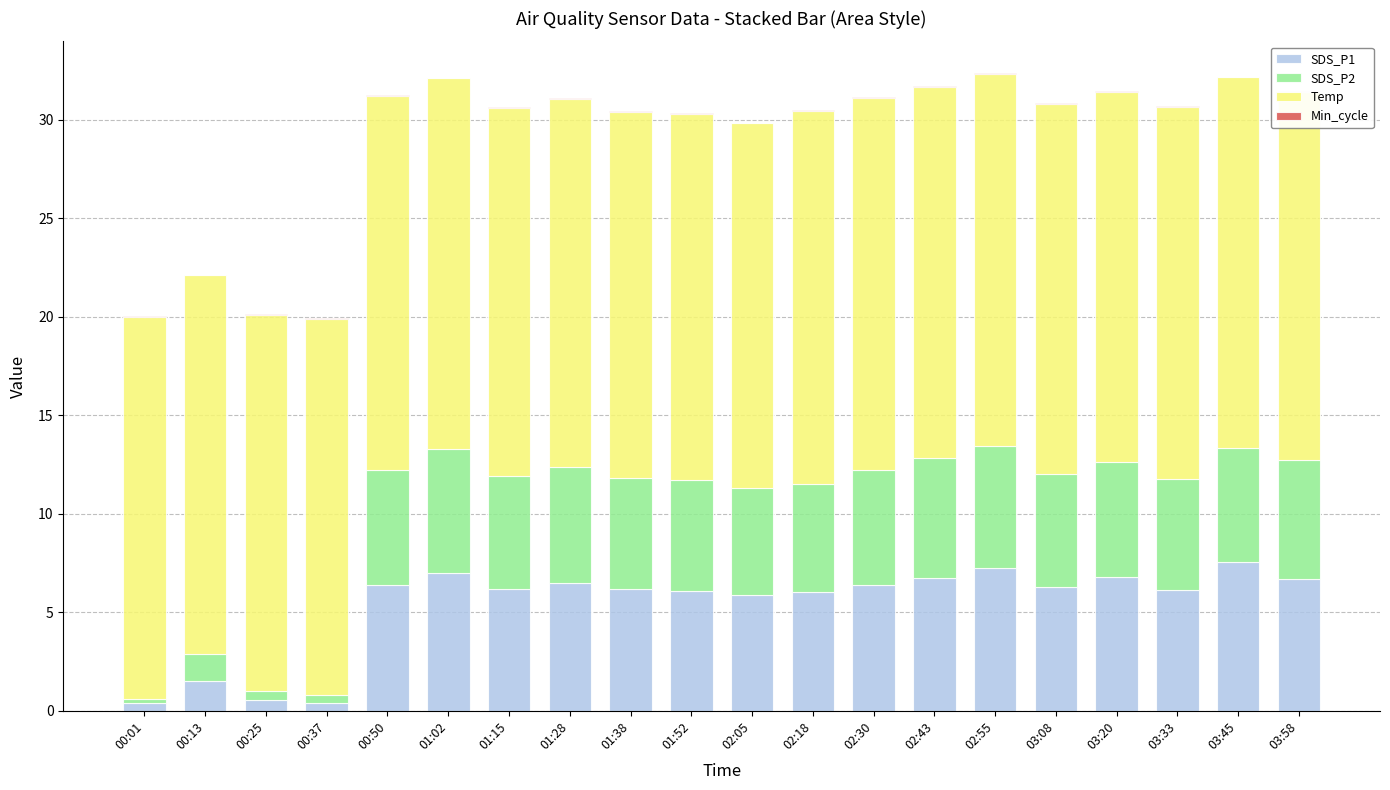

What position from the left is 00:13?

2